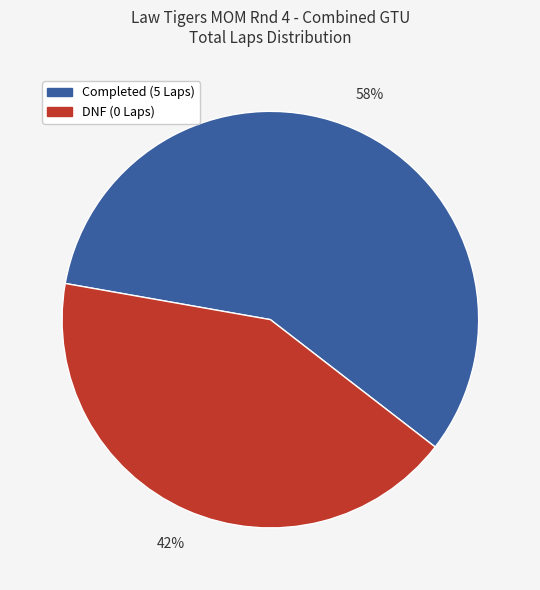

Does any single category account for the majority?

Yes